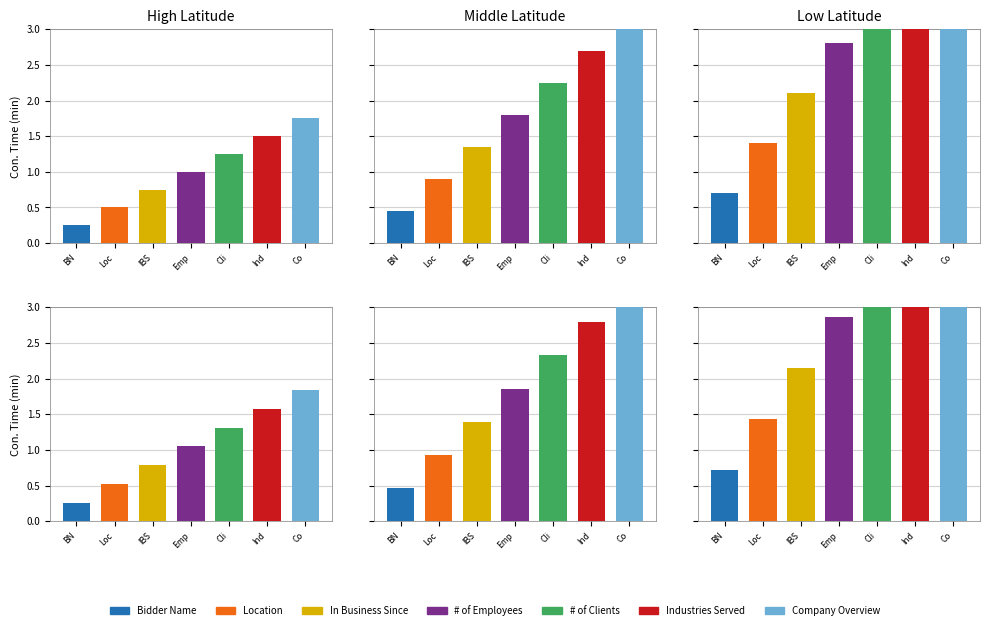

Does the chart contain stacked bars?

No